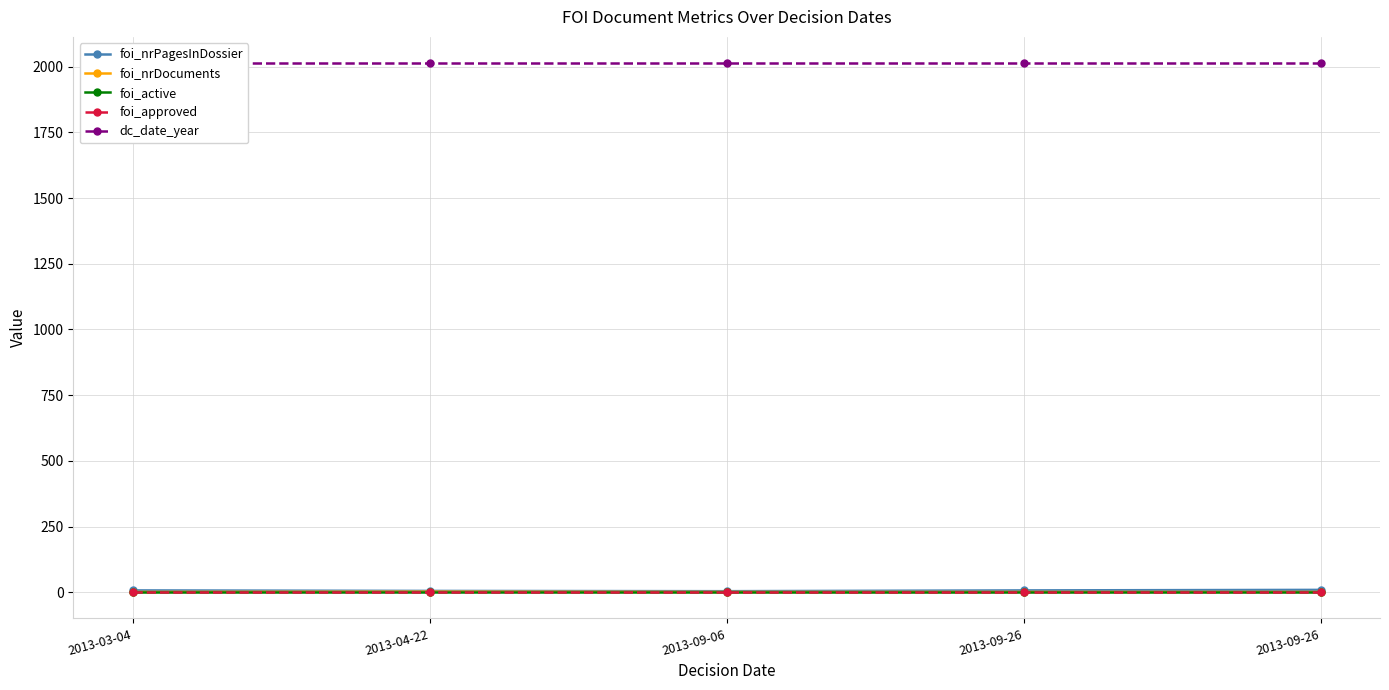

In foi_nrDocuments, how many points are higher than both neighbors (excluding endpoints)?

1